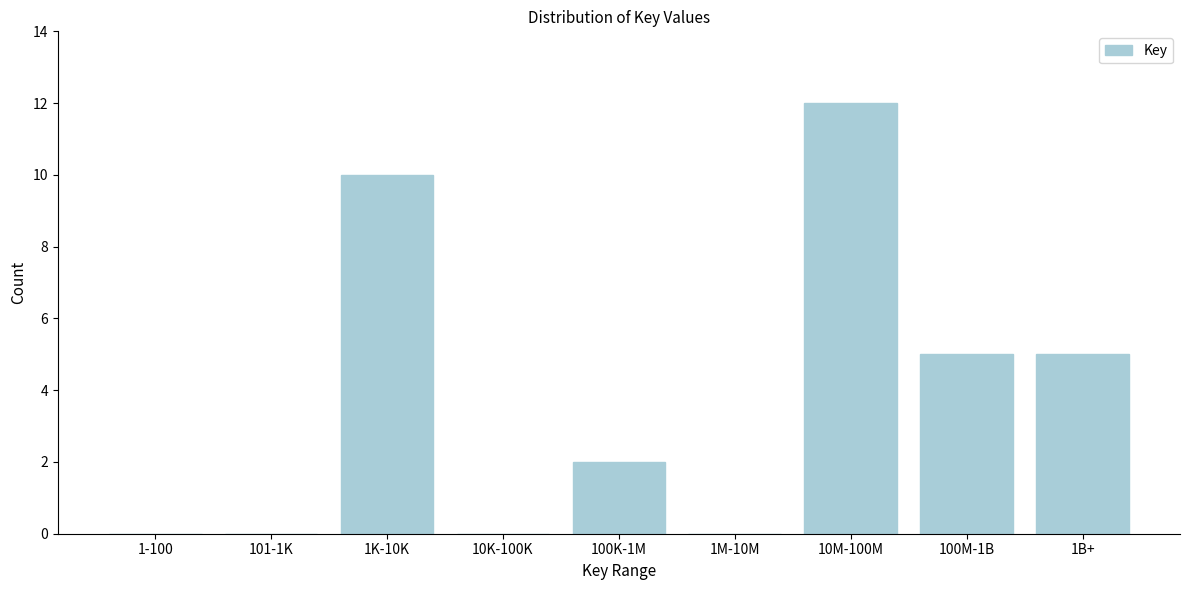

Reading left to right, what are all the values shown in this chart?

1-100=0	101-1K=0	1K-10K=10	10K-100K=0	100K-1M=2	1M-10M=0	10M-100M=12	100M-1B=5	1B+=5